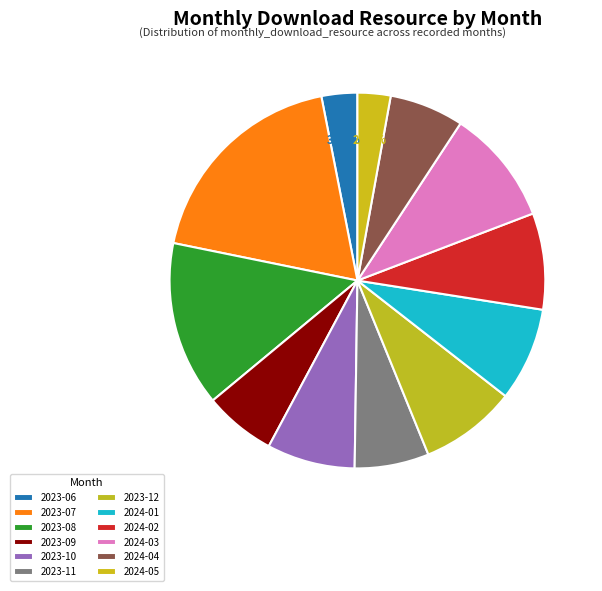

Is it true that 2023-10 is 1% of the pie?

False